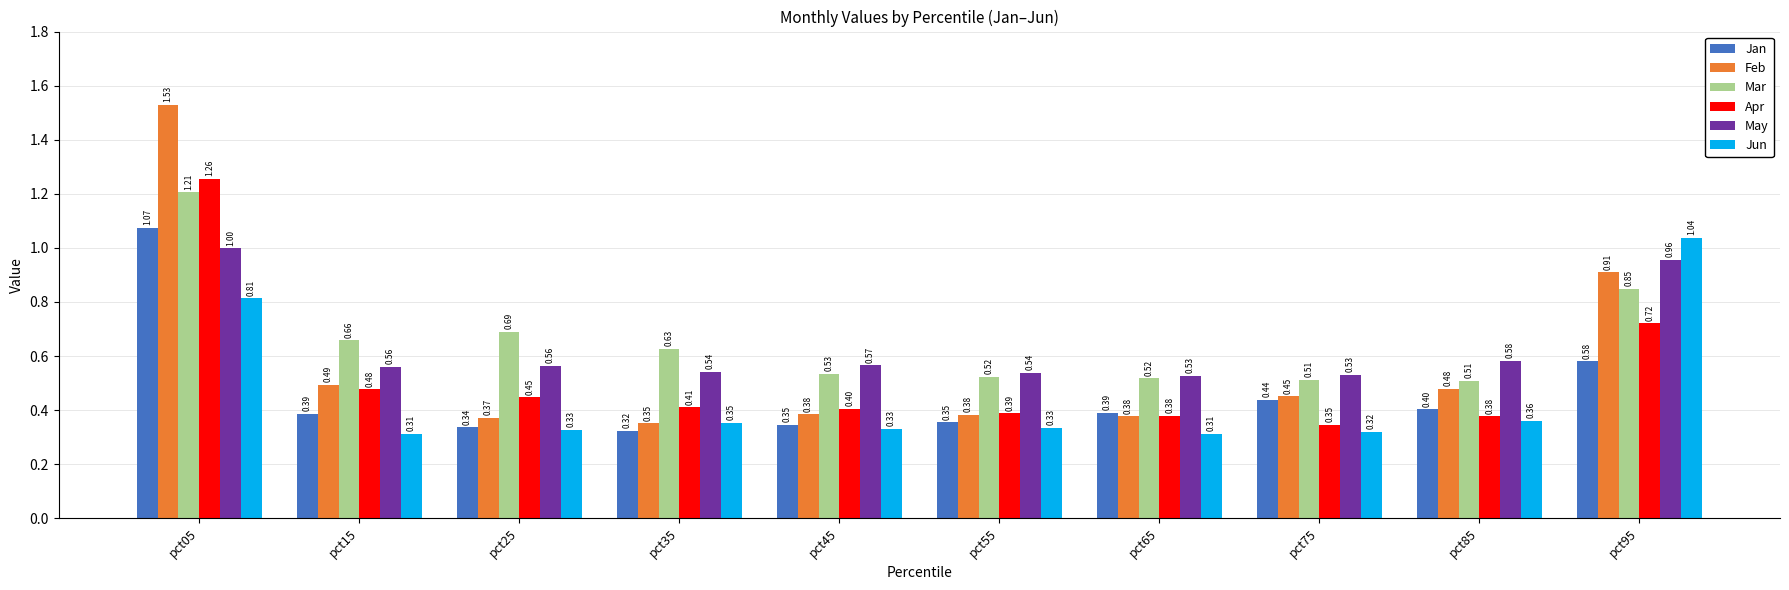

At pct45, list the series in order from largest to smallest.

May, Mar, Apr, Feb, Jan, Jun